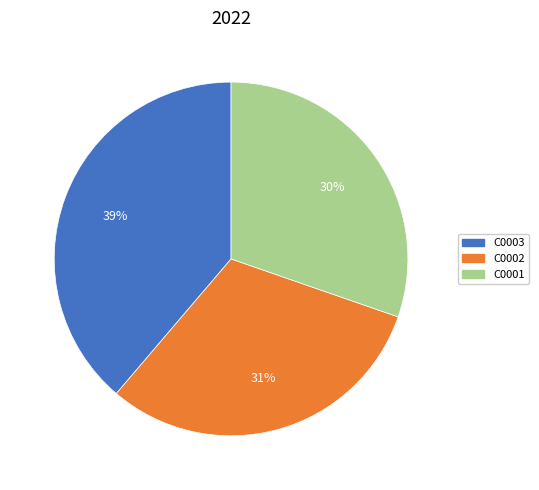

Which category has the biggest portion of the pie?

C0003